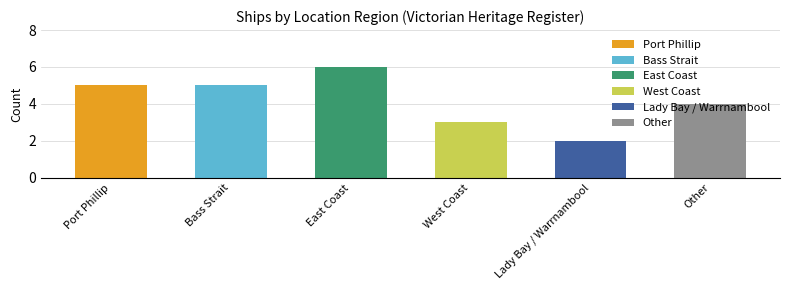

Rank the categories by value from lowest to highest.

Lady Bay / Warrnambool, West Coast, Other, Port Phillip, Bass Strait, East Coast